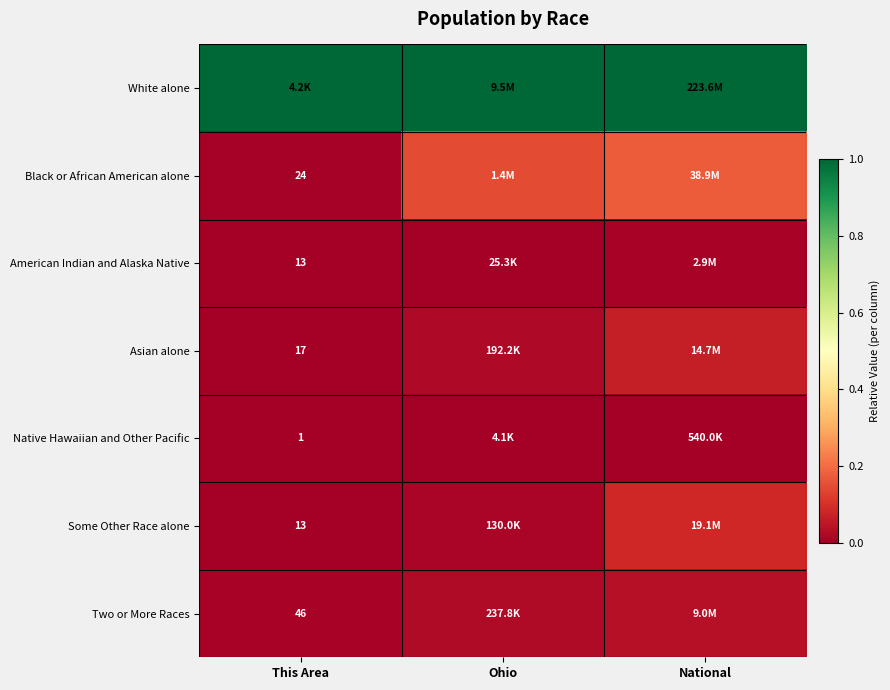

Which category has the lowest value across all series?

This Area